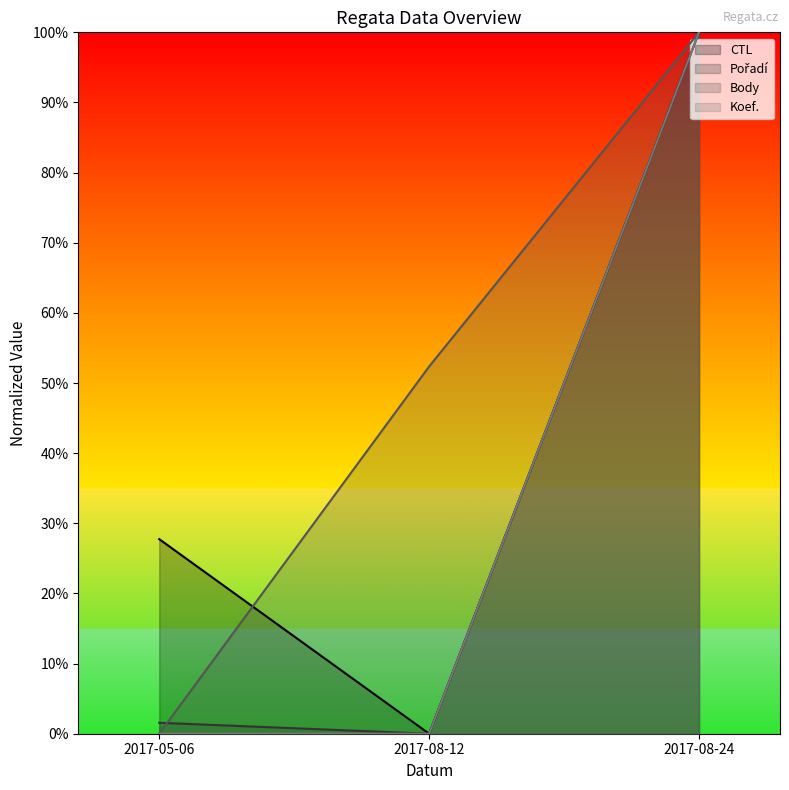

How many series are shown in this chart?

4